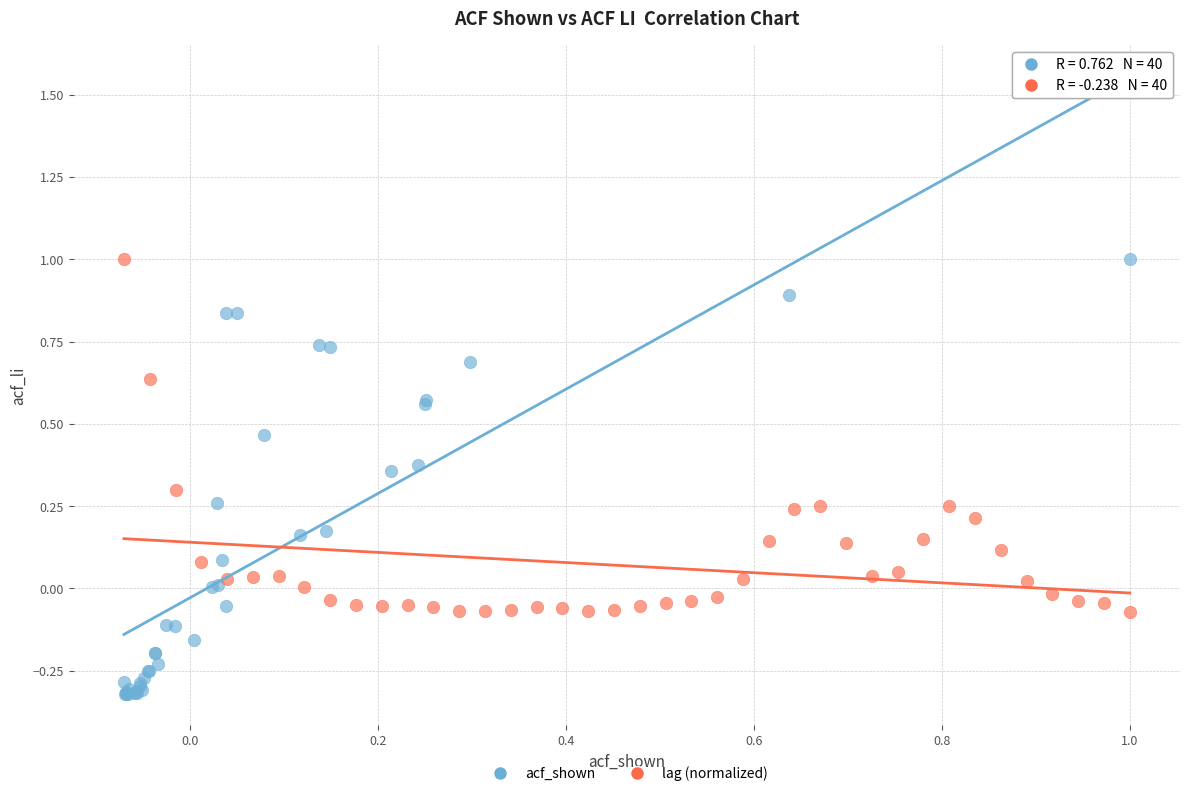

Which series contains the lowest Y value?

acf_shown